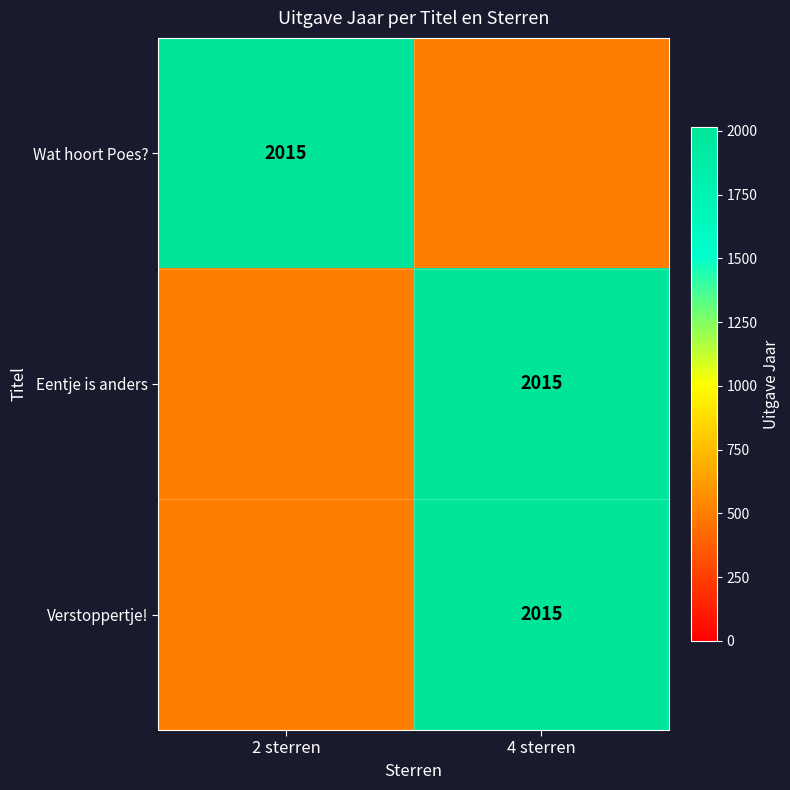

At which category is the sum across all series the highest?

4 sterren